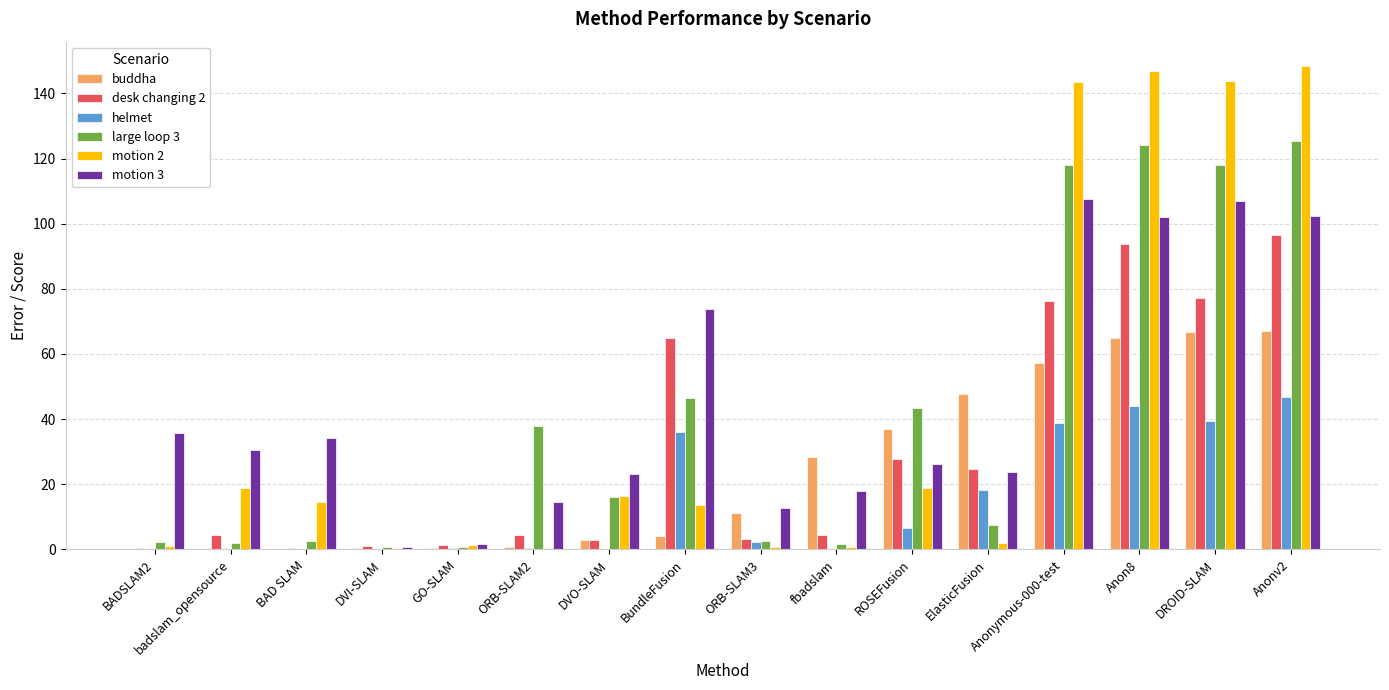

Where is helmet nearest to the value 23?

ElasticFusion